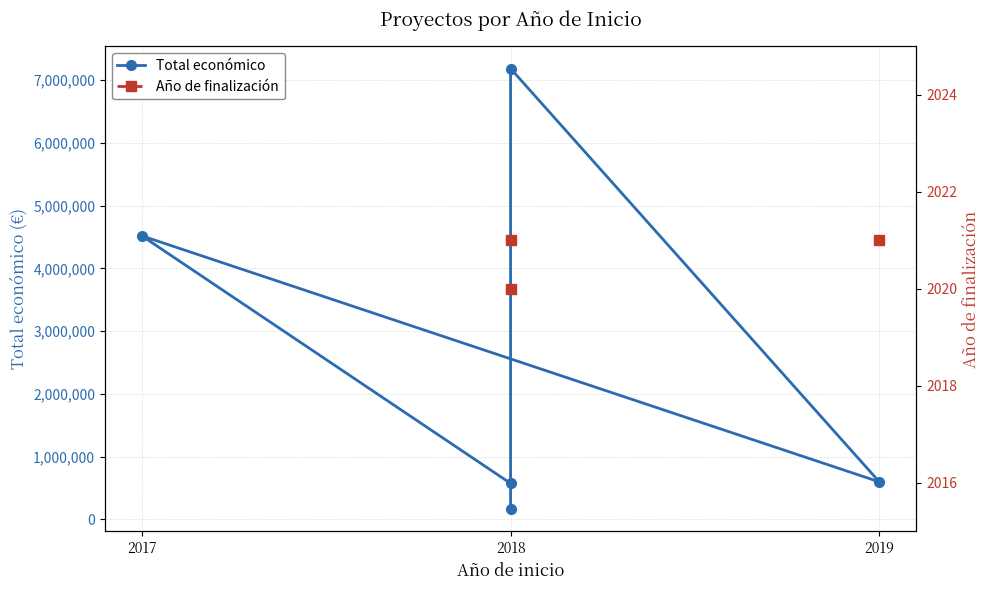

Between 2017 and 2018, which series saw the biggest shift?

Total económico